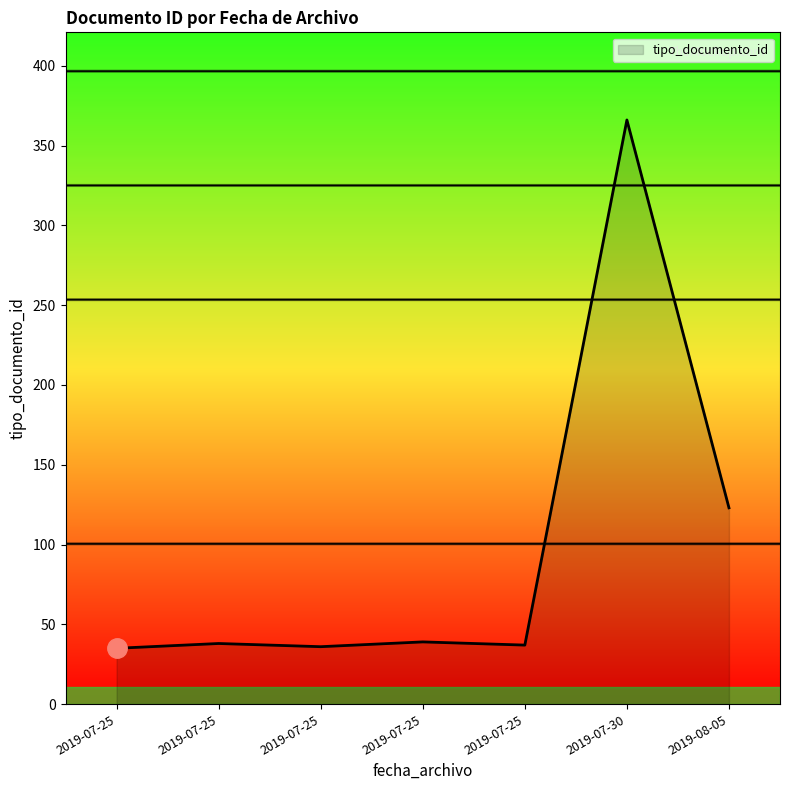

Rank the categories by value from lowest to highest.

2019-07-25, 2019-07-25, 2019-07-25, 2019-07-25, 2019-07-25, 2019-08-05, 2019-07-30